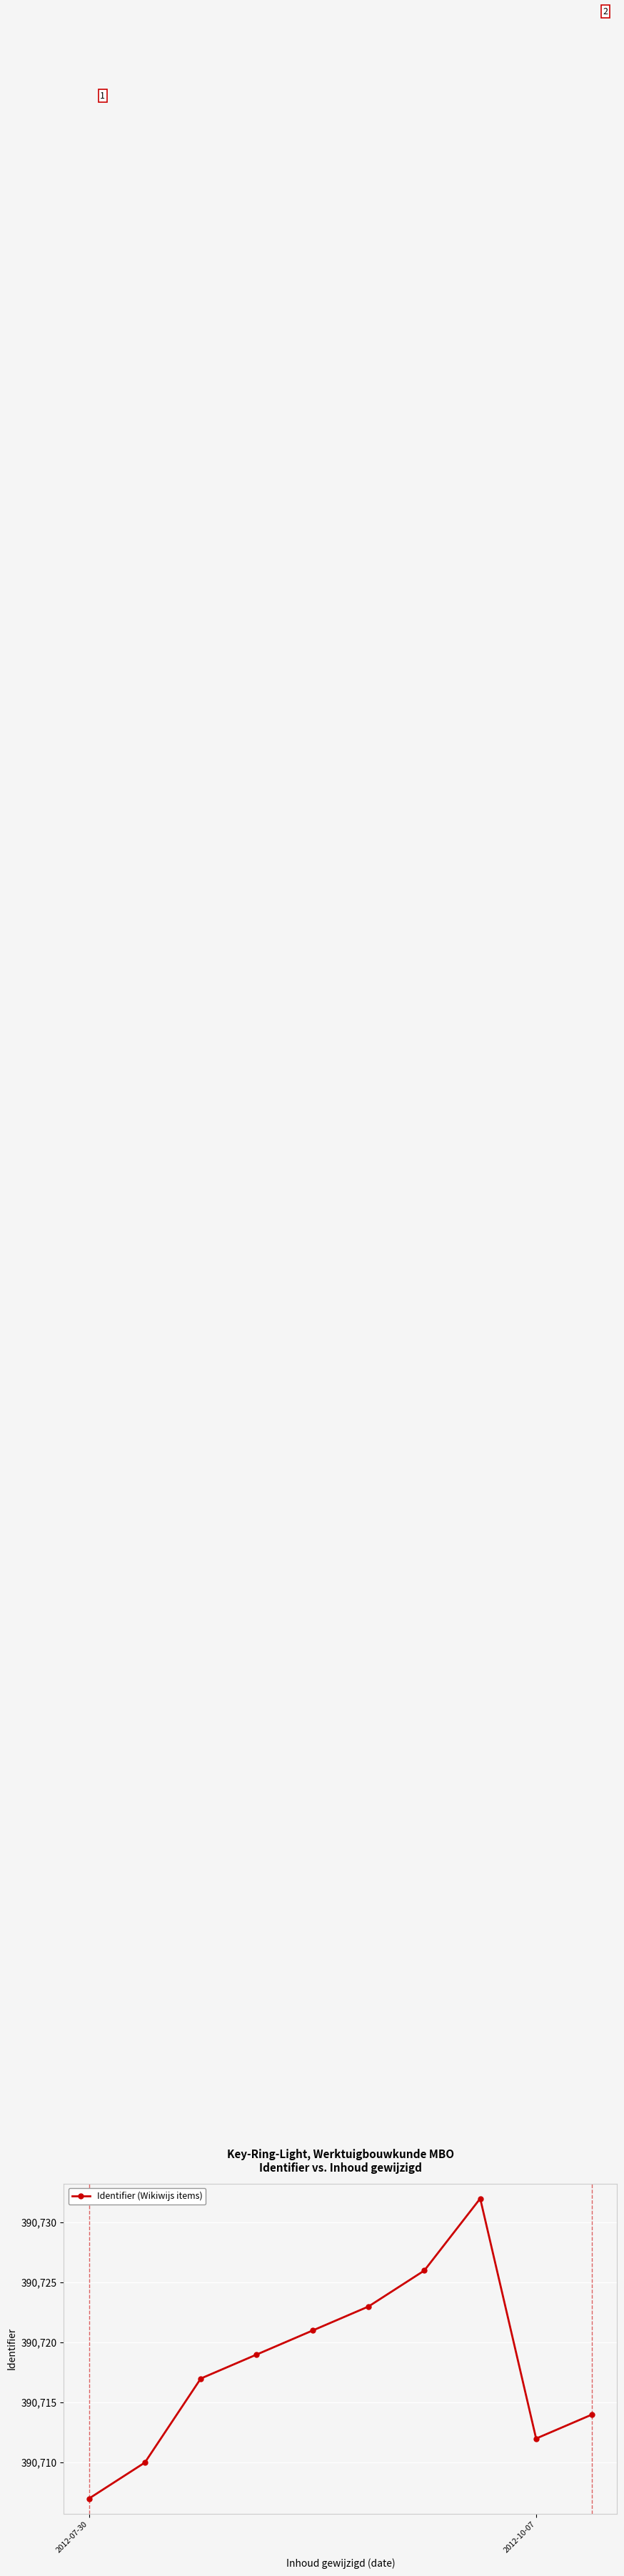

True or false: the data has more than 2 interior local peaks.

False